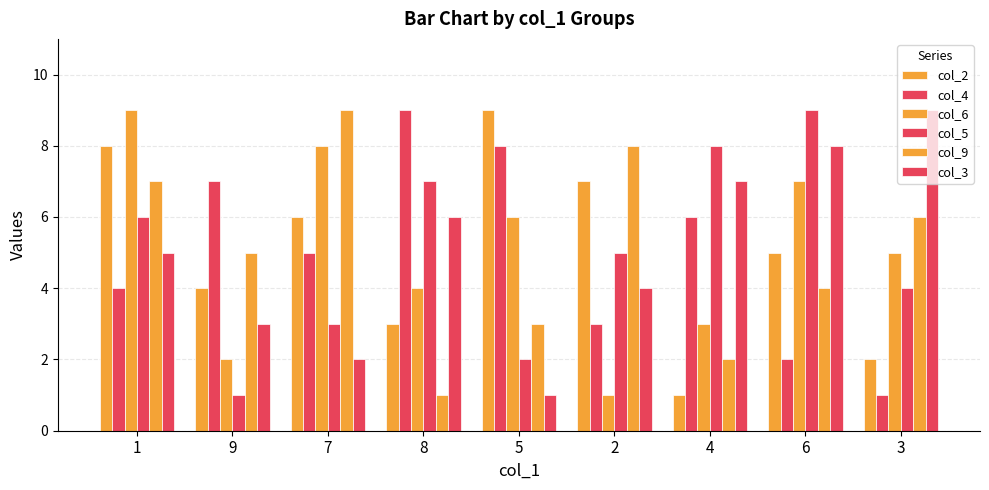

How many values in the col_5 series are below 5?

4